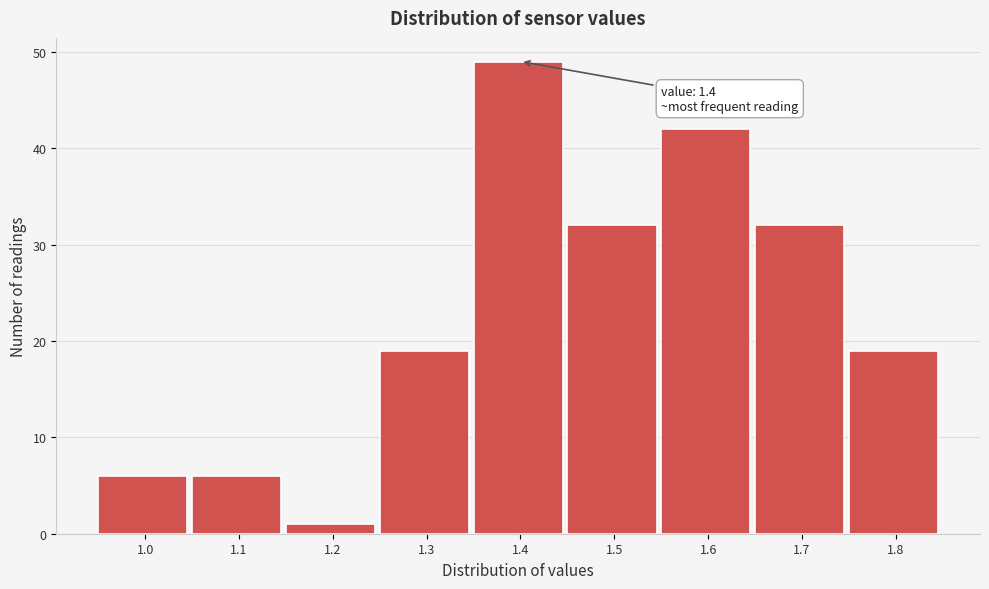

Reading left to right, transcribe all the data shown in this chart.

1.0=6	1.1=6	1.2=1	1.3=19	1.4=49	1.5=32	1.6=42	1.7=32	1.8=19